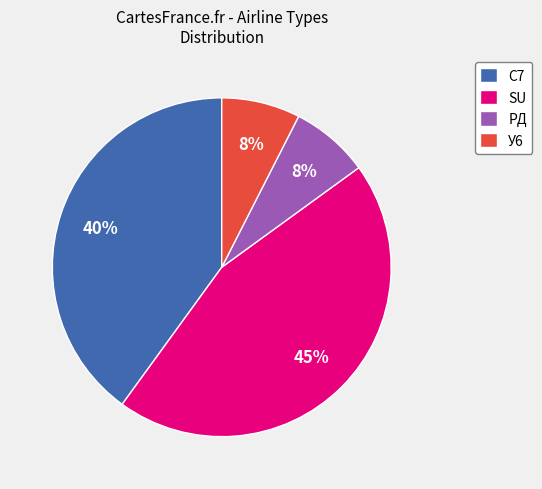

Is the sum of SU and У6 greater than half?

Yes